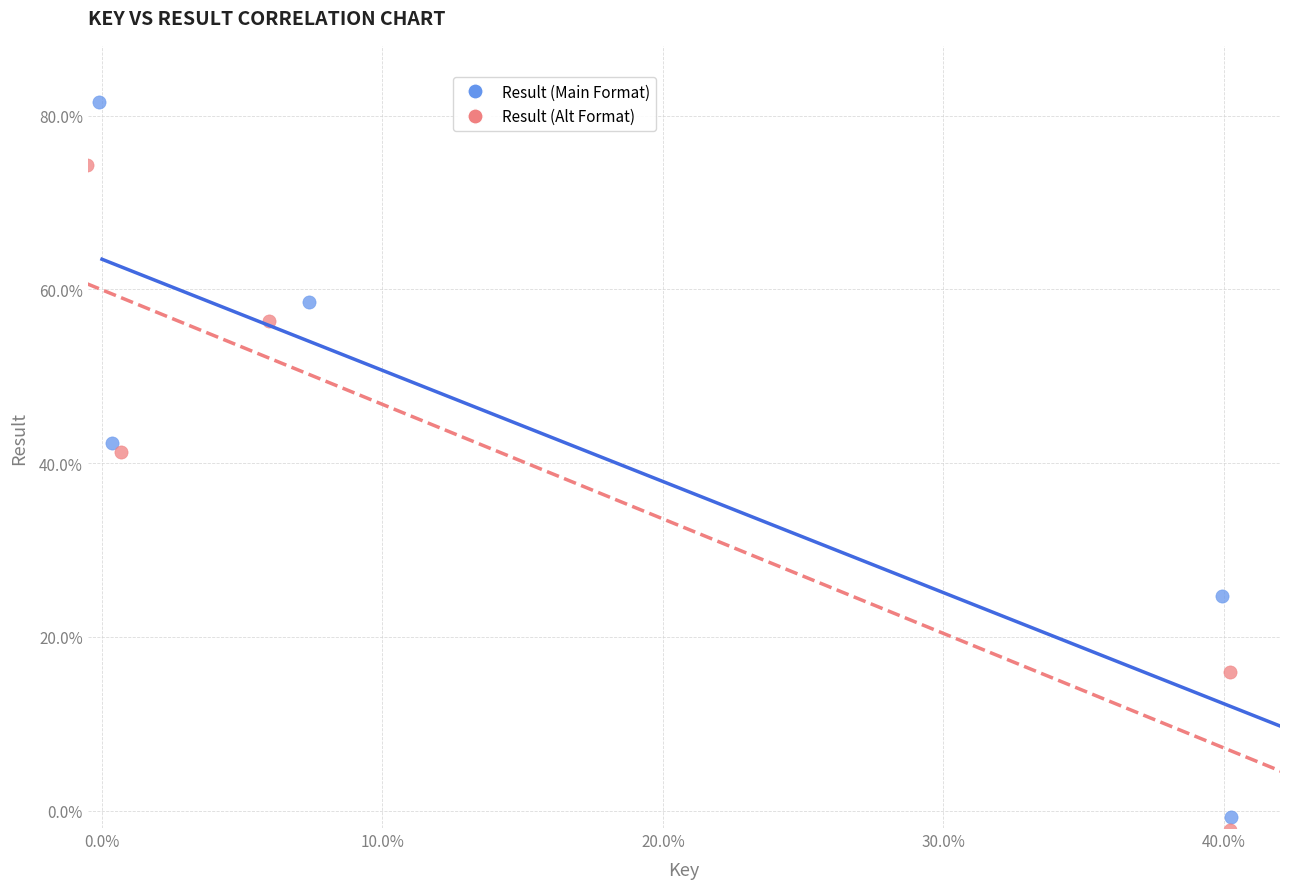

What are all the series names shown in the legend?

Result (Main Format), Result (Alt Format)